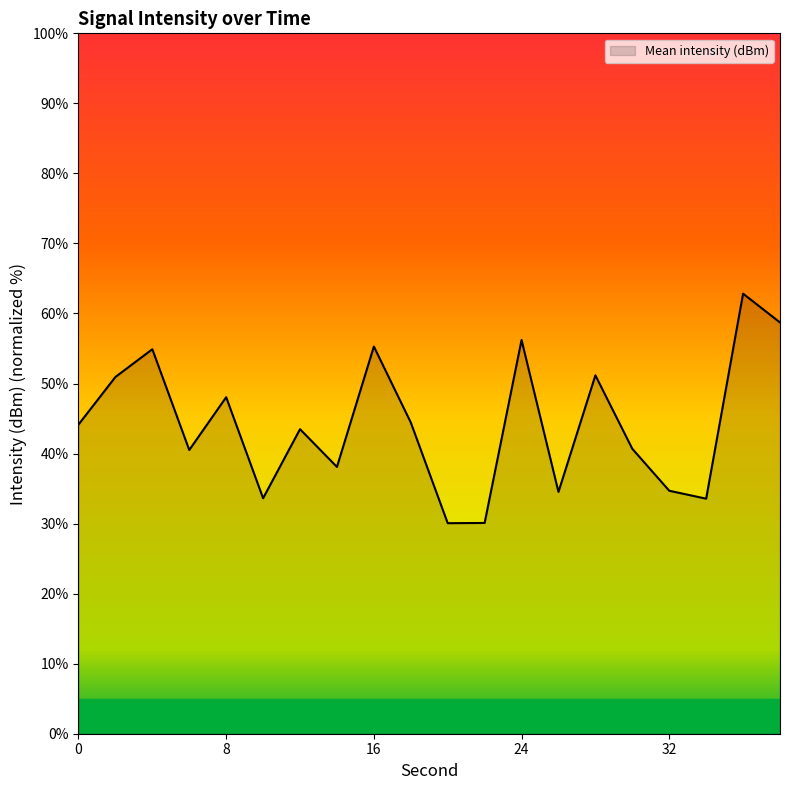

What is the maximum value shown in the chart?

62.8